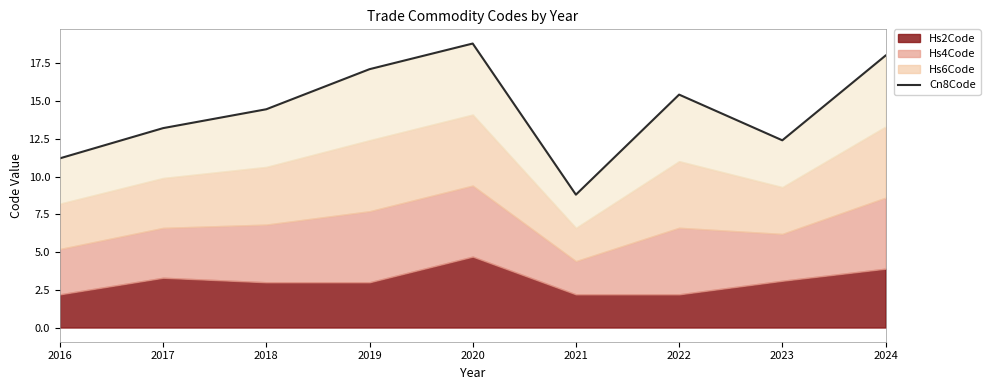

At which label does the data first exceed 14?

2018